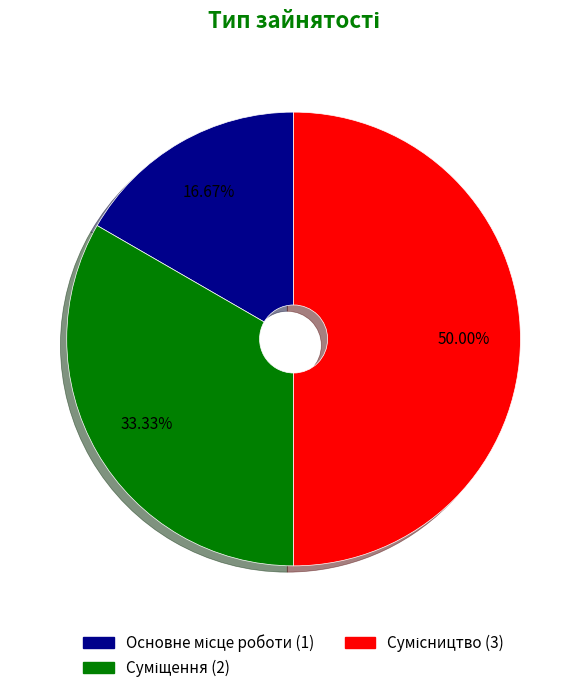

Which slice is the largest?

Сумісництво